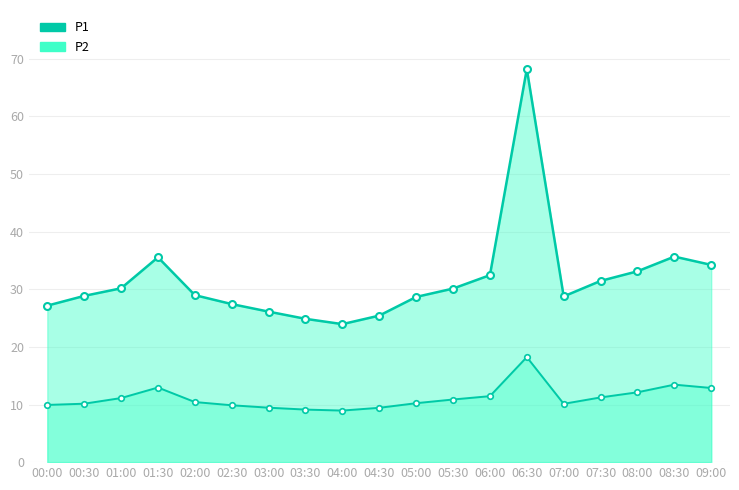

Which series has the largest total across all categories?

P1